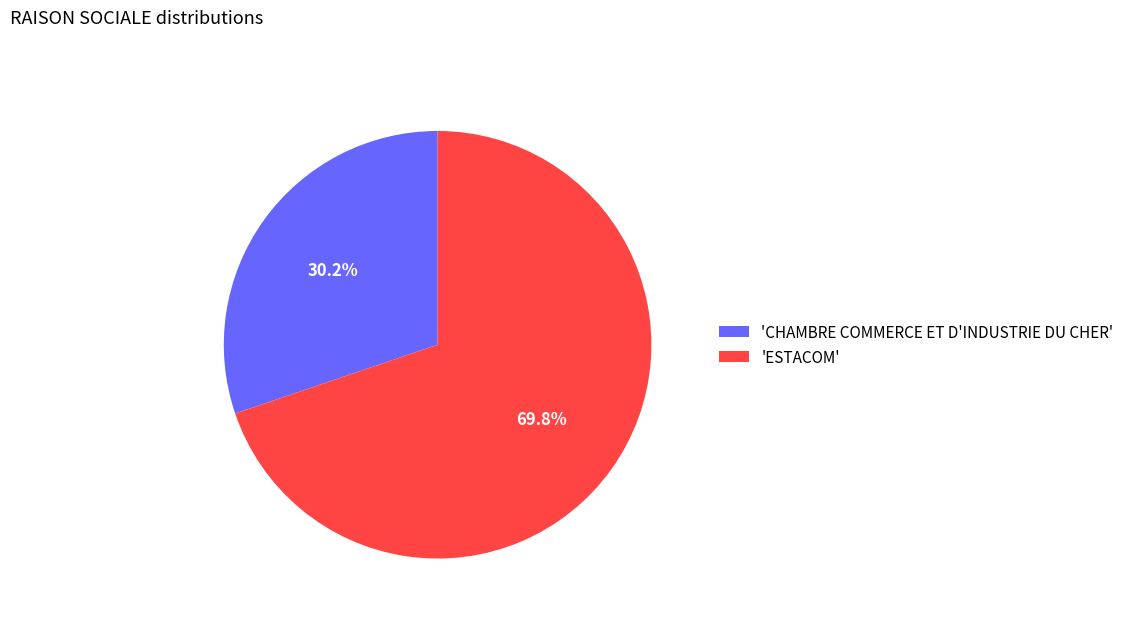

Which slice is the largest?

'ESTACOM'